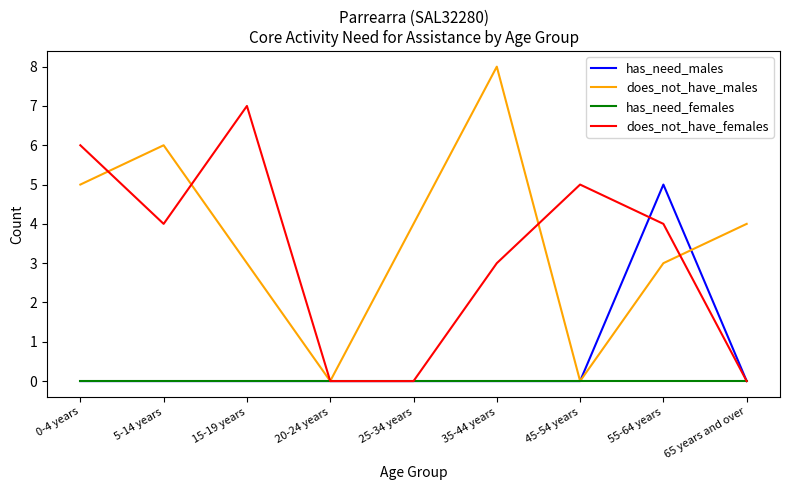

At which label does does_not_have_males reach its peak?

35-44 years